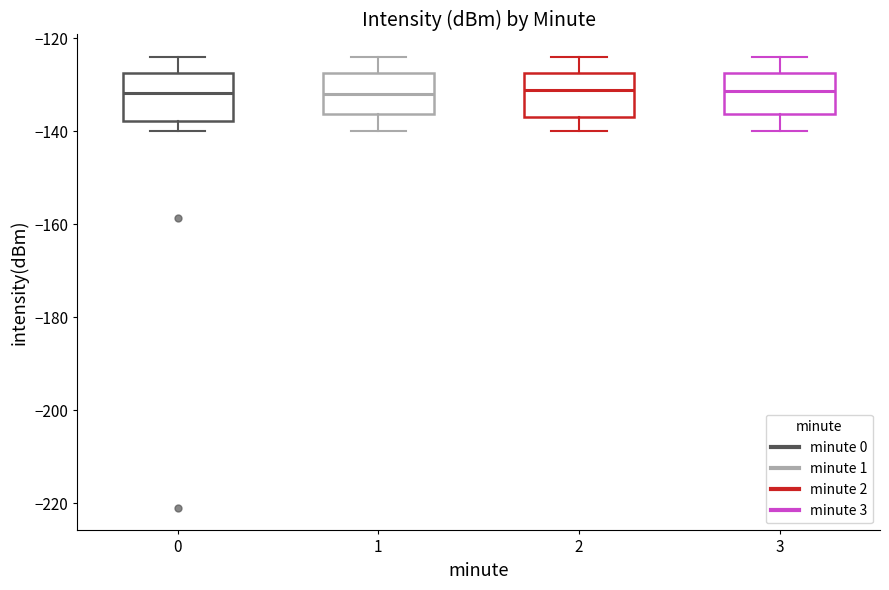

Reading left to right, transcribe this box plot: for each box, give where its median line is, the range the box spans, and where its two whiskers end, as read against the y-axis. The values are not printed on the chart, so give them approximately, as read against the axis.

0: median -132, box -138 to -128, whiskers -140 to -124
1: median -132, box -136 to -128, whiskers -140 to -124
2: median -132, box -136 to -128, whiskers -140 to -124
3: median -132, box -136 to -128, whiskers -140 to -124